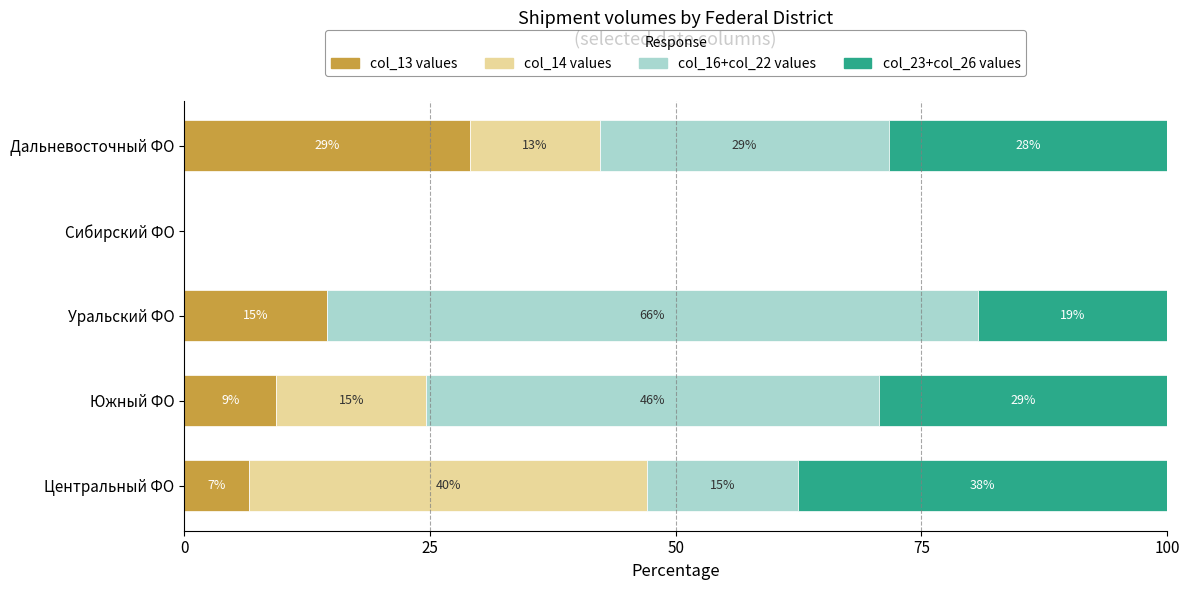

What is the value of the col_14 values bar at the 1st from the left?

40.4